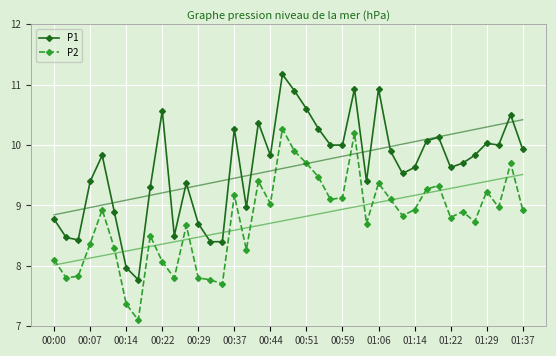

What is the difference between the maximum and second lowest values in the P1 series?

3.2